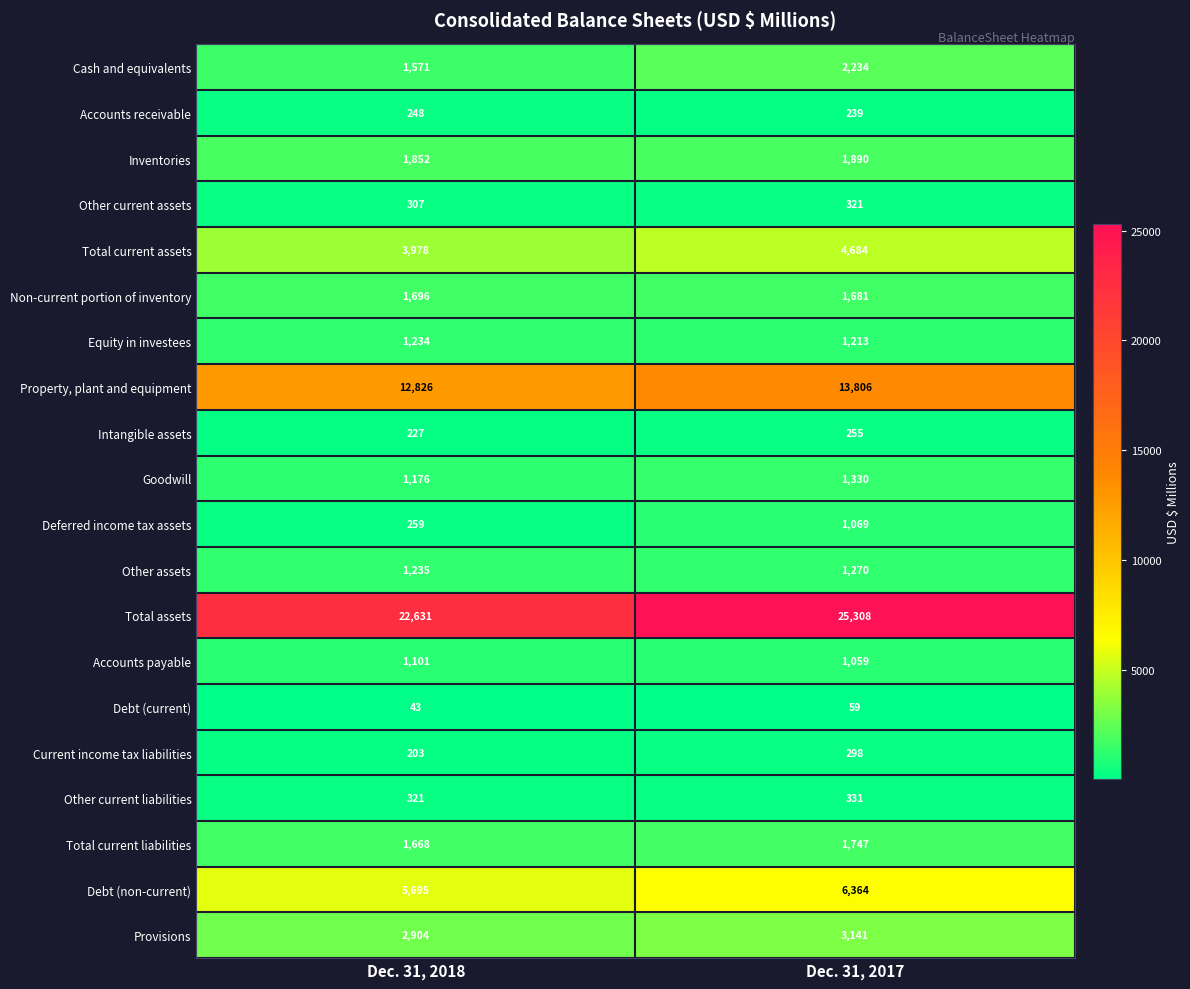

Which series has the largest range (max minus min)?

Total assets